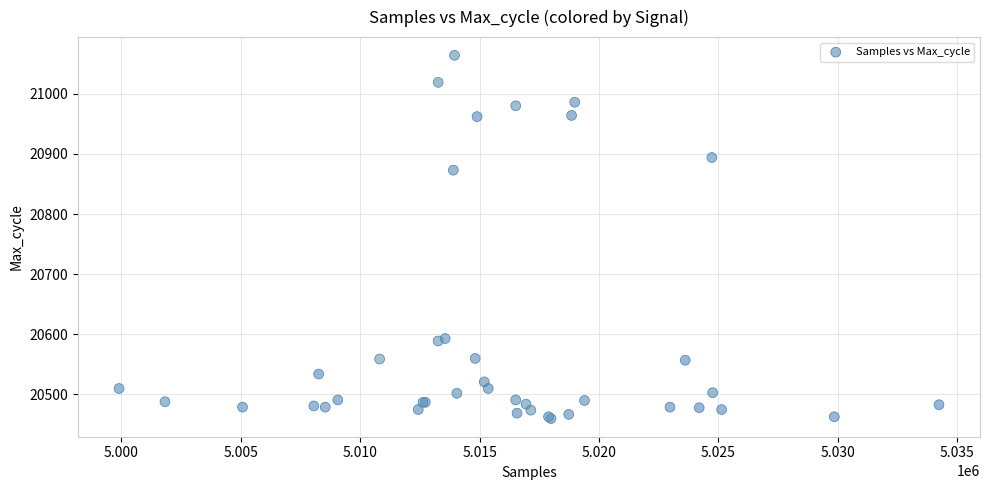

What Y value in the scatter plot is closest to 20762?

20873